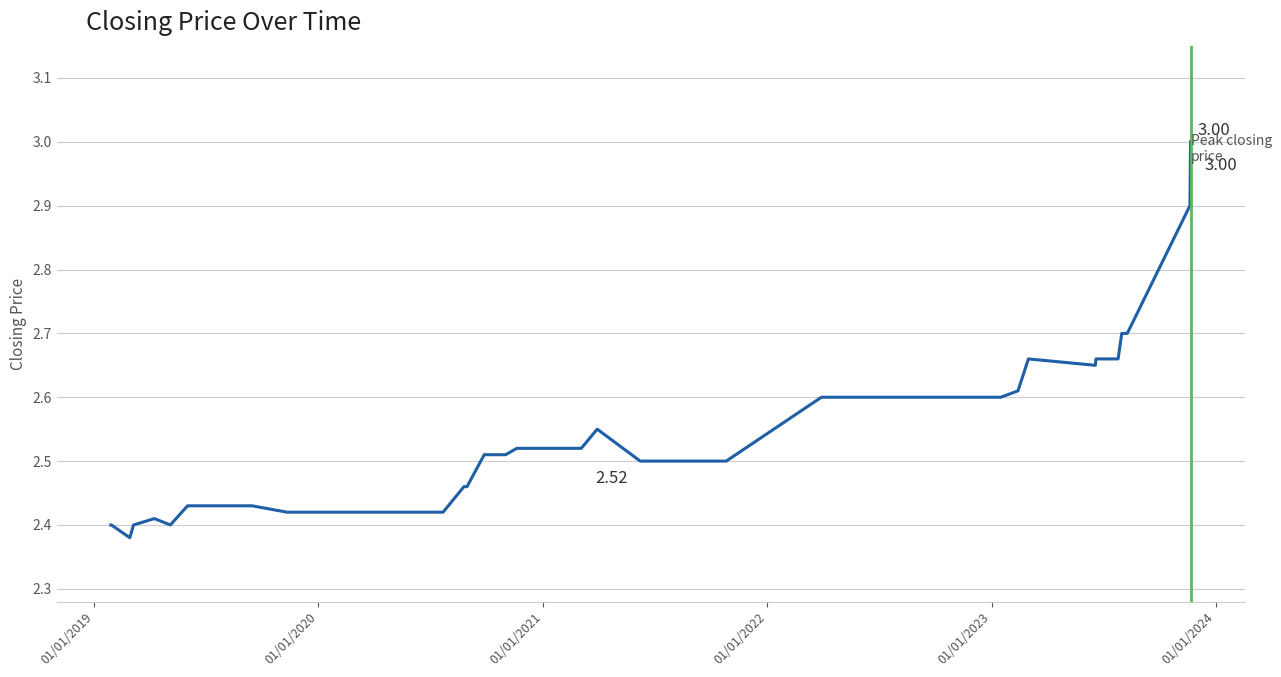

What is the difference between the maximum and minimum values?

0.6